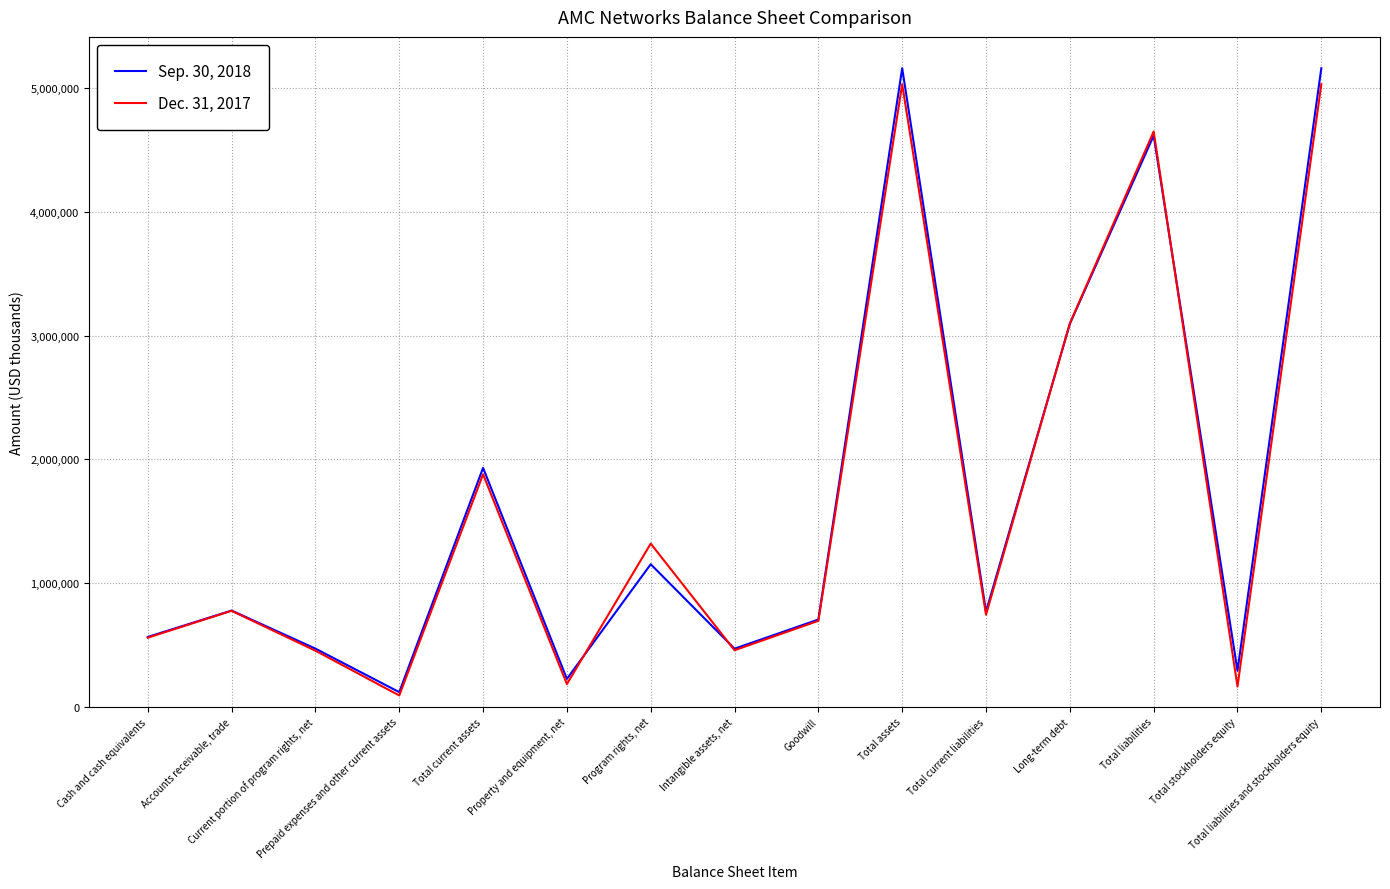

True or false: Dec. 31, 2017 and Sep. 30, 2018 intersect in this chart.

True